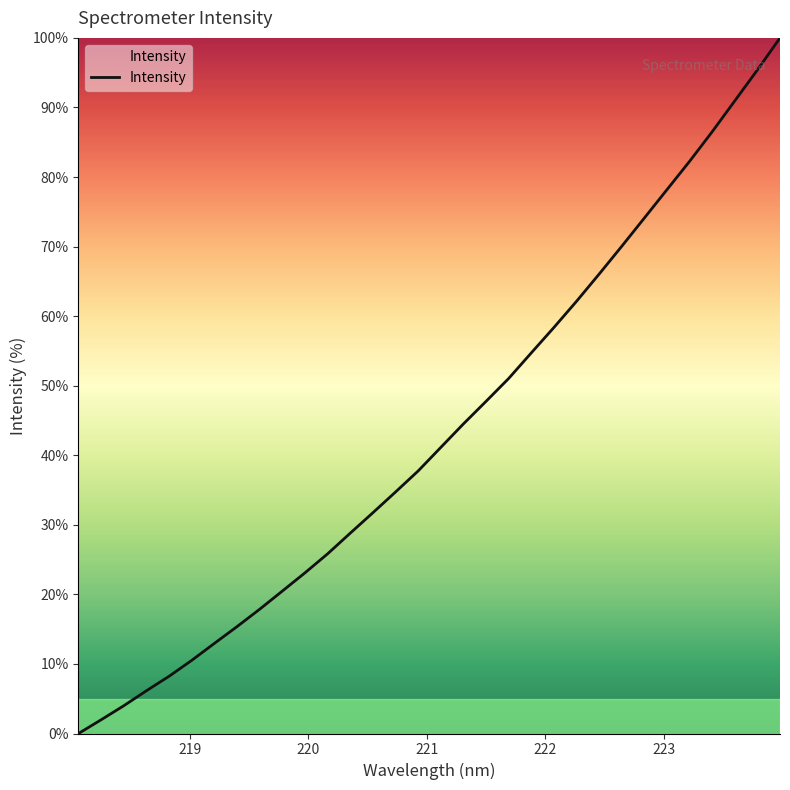

What is the difference between the maximum and minimum values?

100.0